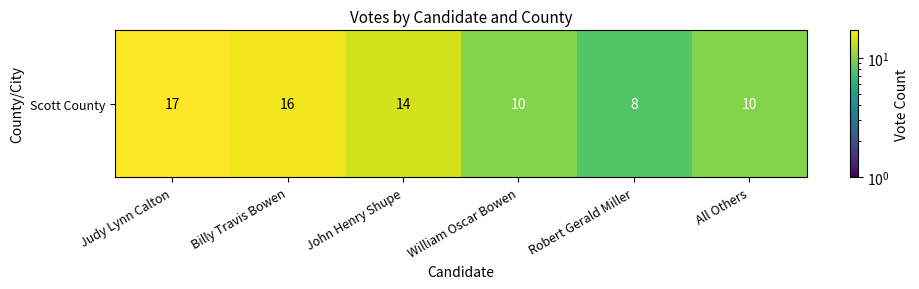

Which label corresponds to the smallest value in the chart?

Robert Gerald Miller